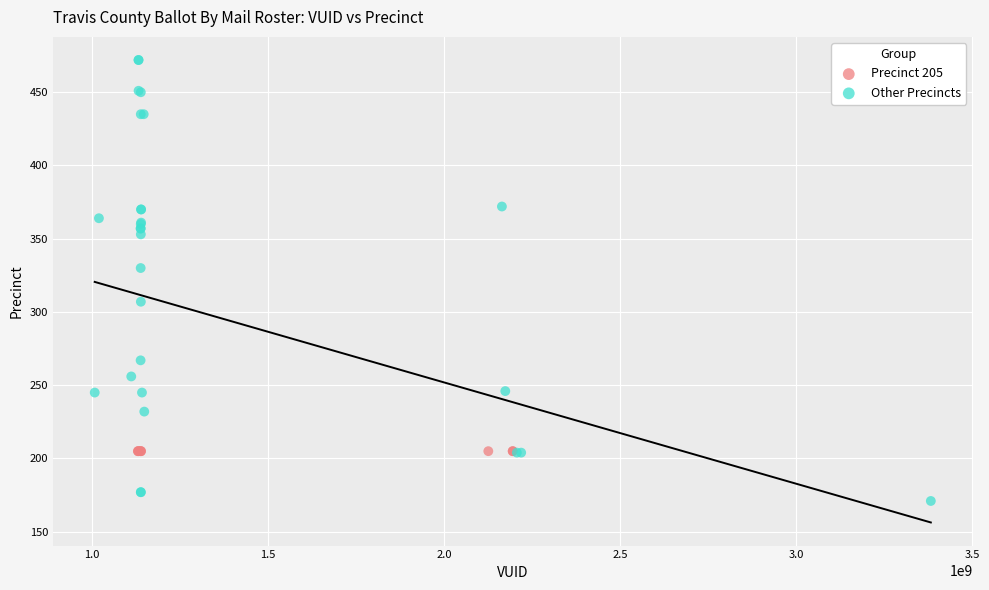

Which series reaches the minimum Y coordinate?

Other Precincts